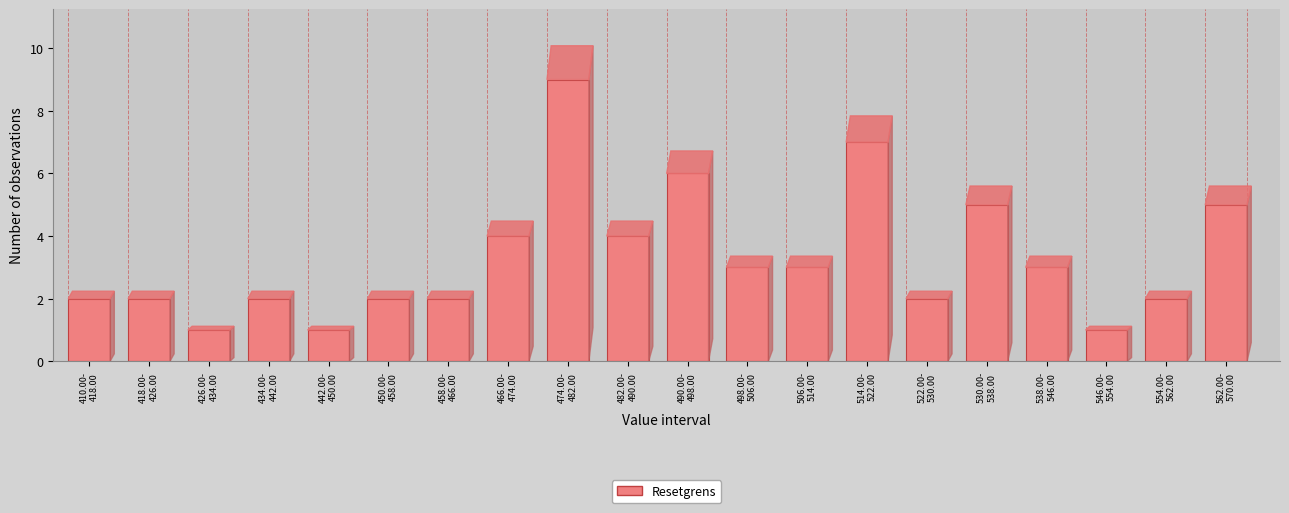

Reading left to right, what are all the values shown in this chart?

2	2	1	2	1	2	2	4	9	4	6	3	3	7	2	5	3	1	2	5